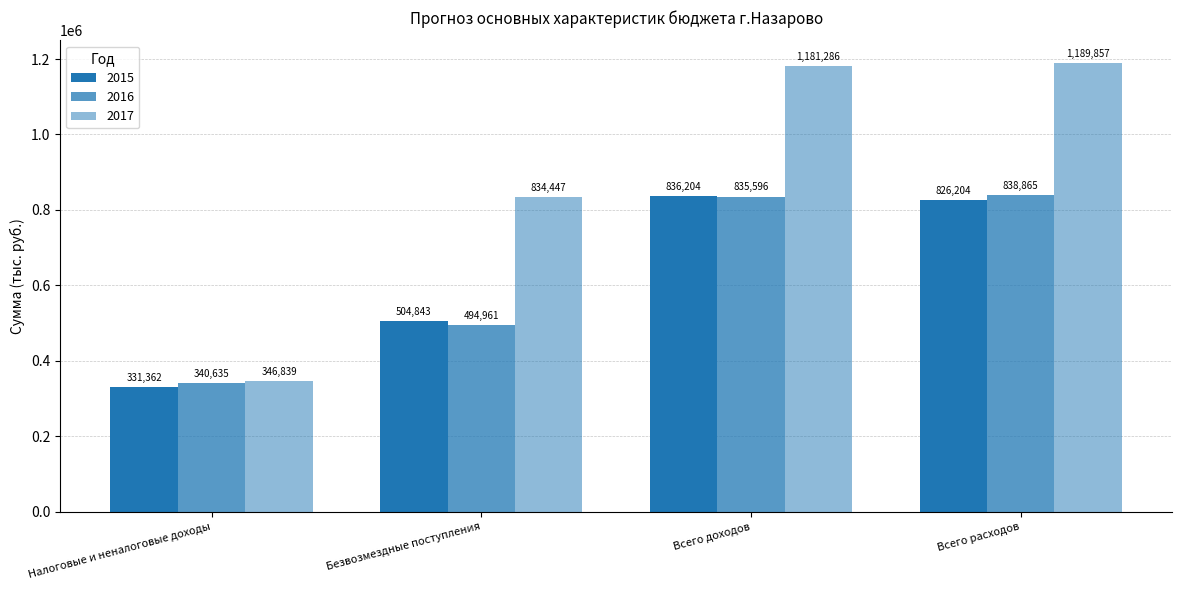

How many bars are there in total?

12